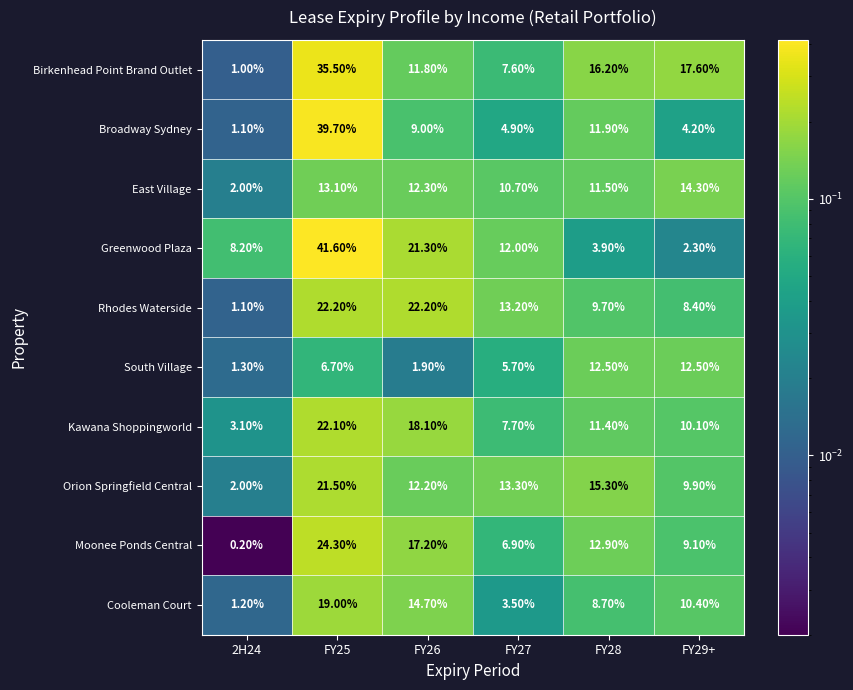

What is the spread (max minus min) of values at FY29+?

15.3